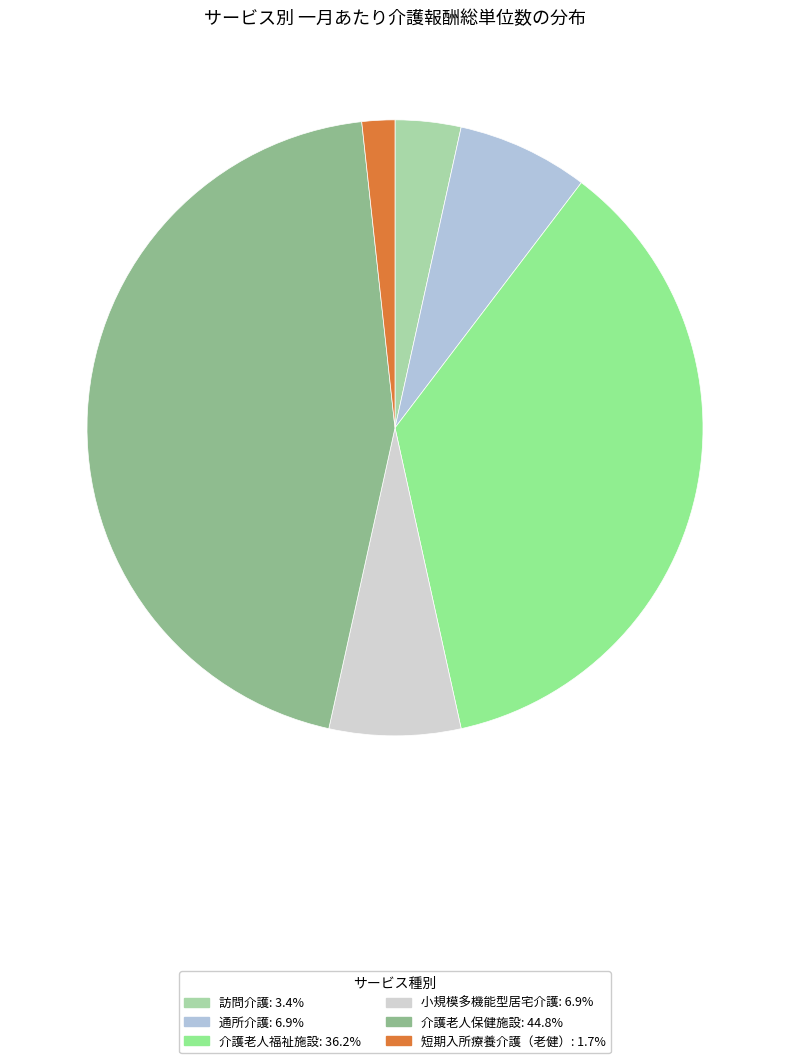

To the nearest percent, what portion does 介護老人福祉施設 represent?

36%